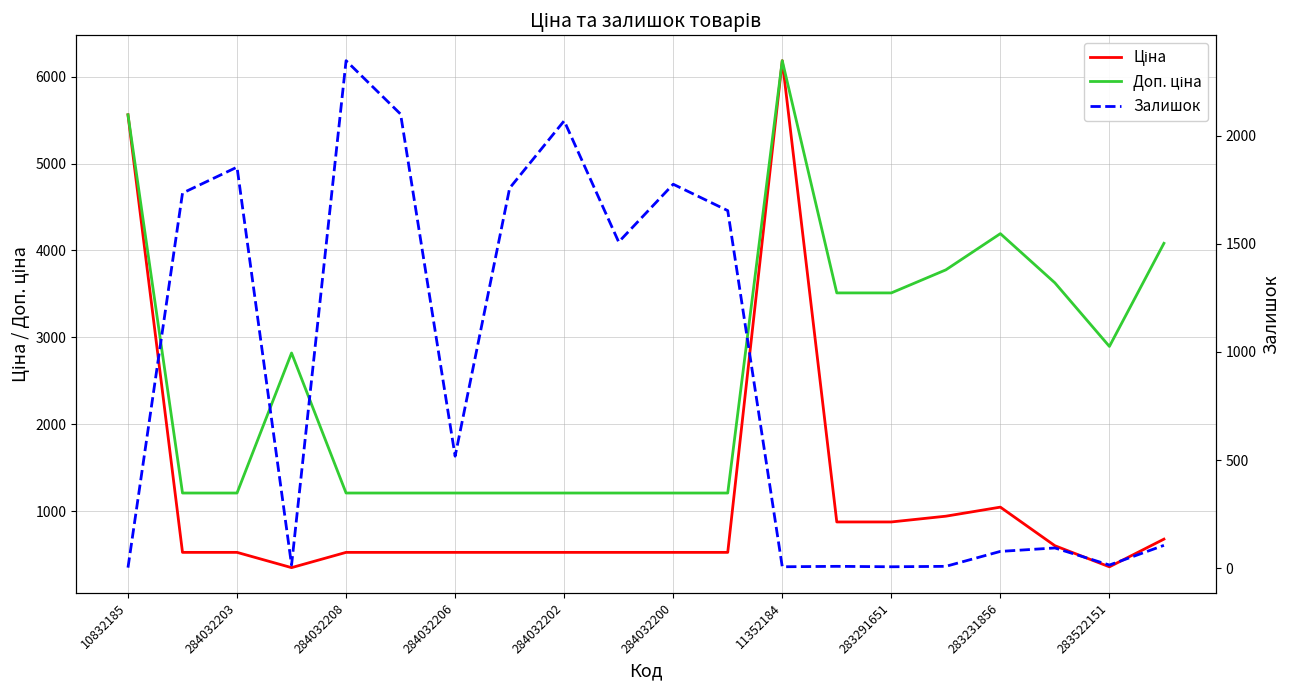

Where does the Ціна series first go above 528?

10832185